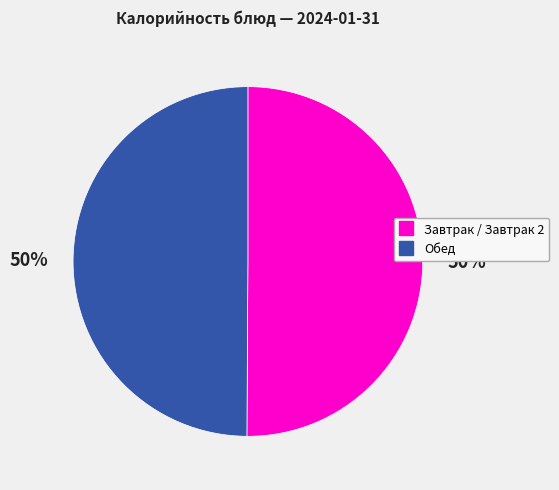

Count the number of slices in the pie.

2